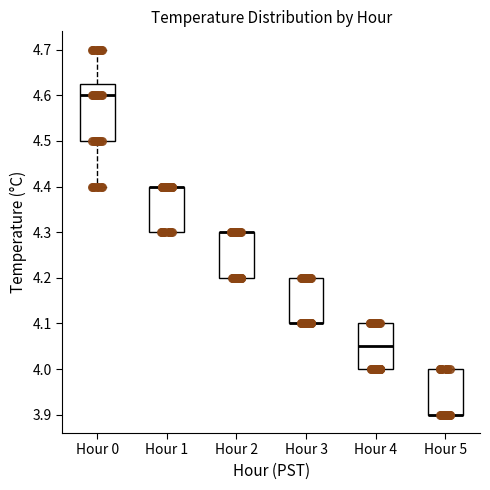

Reading left to right, read every box against the y-axis: the position of its median line, the range the box covers, and the ends of its whiskers. The values are not printed on the chart, so give them approximately, as read against the axis.

Hour 0: median 4.60, box 4.50 to 4.63, whiskers 4.40 to 4.70
Hour 1: median 4.40 (drawn on the box's upper edge), box 4.30 to 4.40, whiskers 4.30 to 4.40
Hour 2: median 4.30 (drawn on the box's upper edge), box 4.20 to 4.30, whiskers 4.20 to 4.30
Hour 3: median 4.10 (drawn on the box's lower edge), box 4.10 to 4.20, whiskers 4.10 to 4.20
Hour 4: median 4.05, box 4.00 to 4.10, whiskers 4.00 to 4.10
Hour 5: median 3.90 (drawn on the box's lower edge), box 3.90 to 4.00, whiskers 3.90 to 4.00